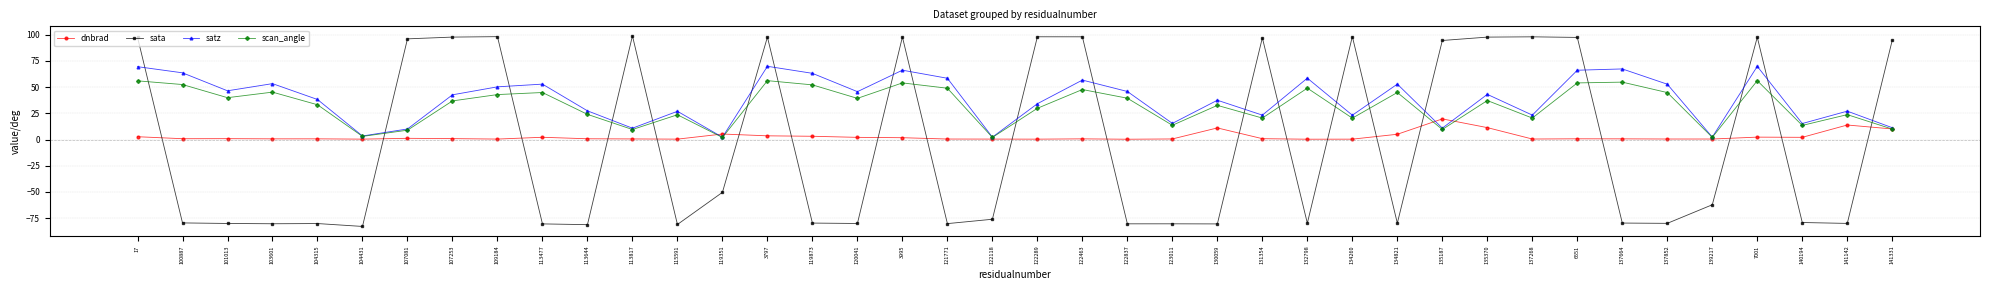

How many interior local valleys does the scan_angle series have?

13